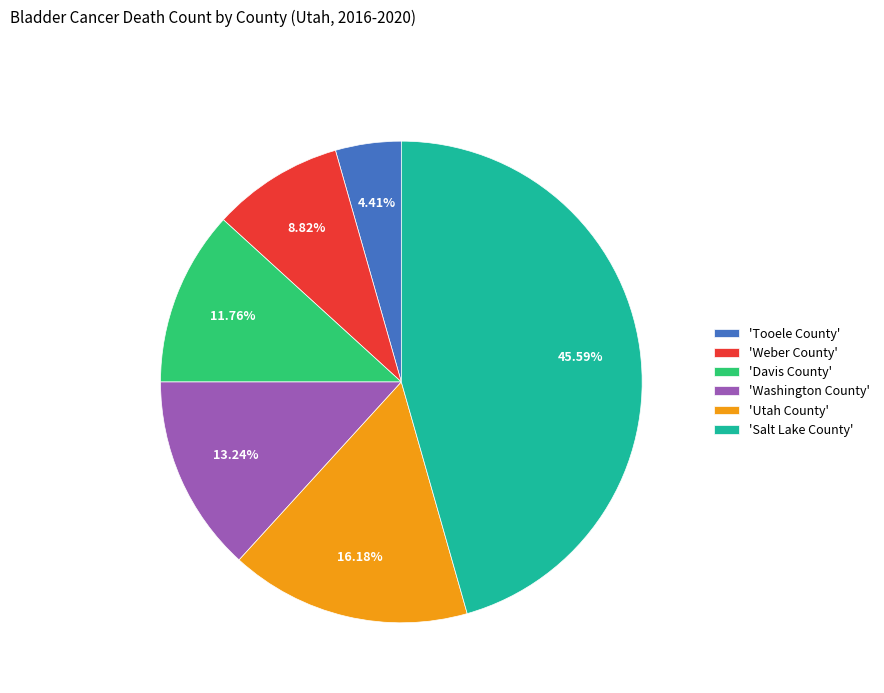

Does any single category account for the majority?

No